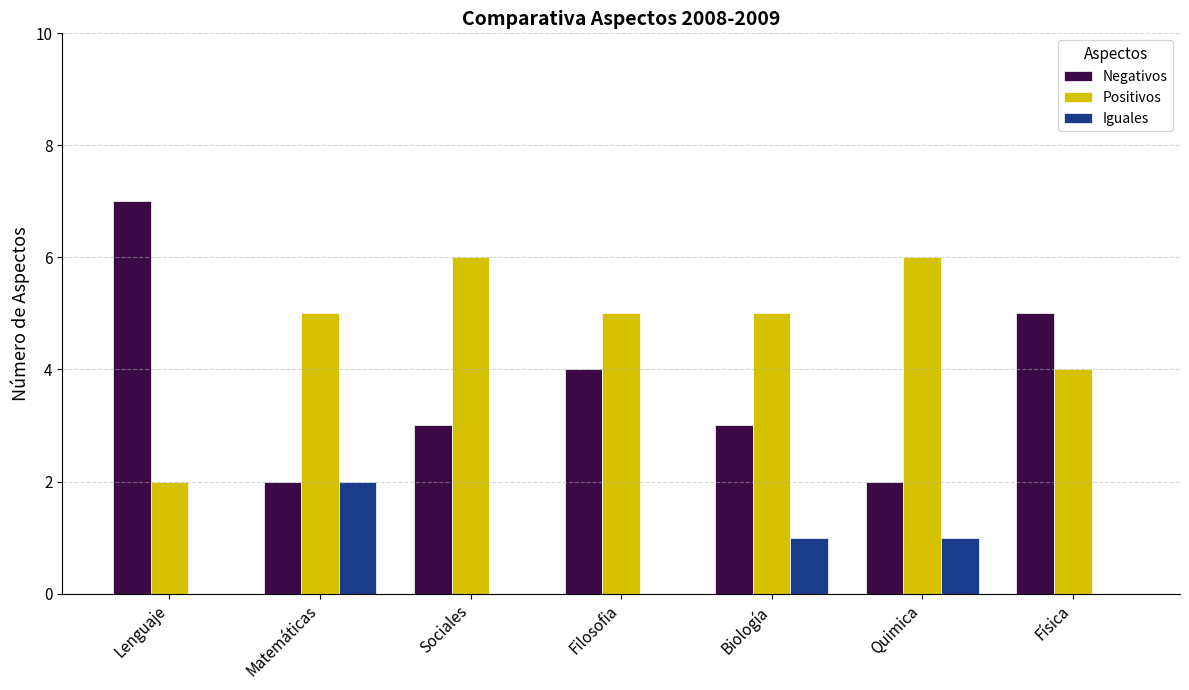

How many categories are shown in the chart?

7